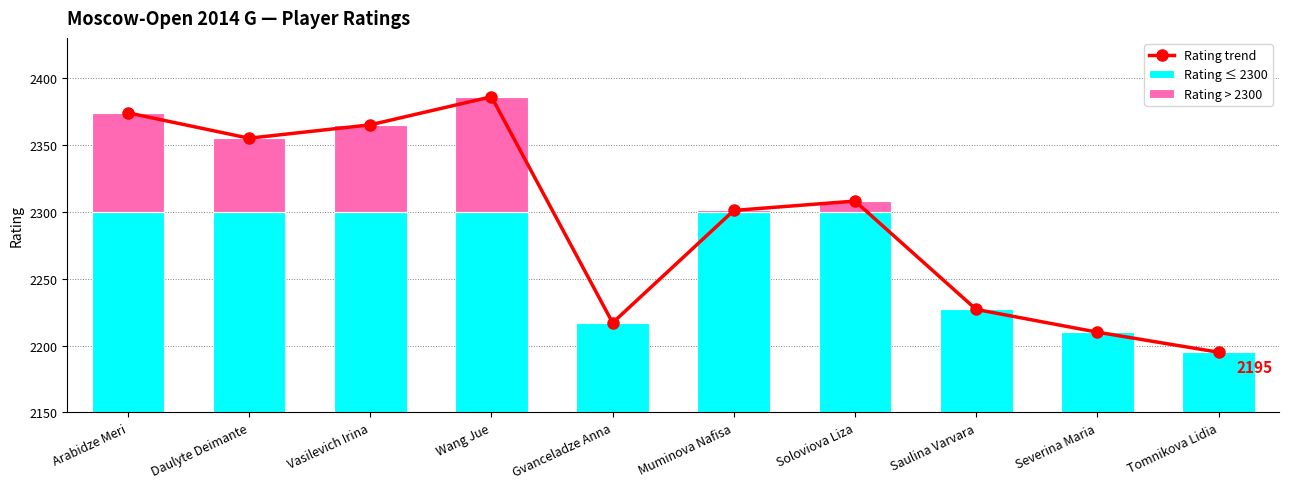

How many distinct data groups are displayed?

3